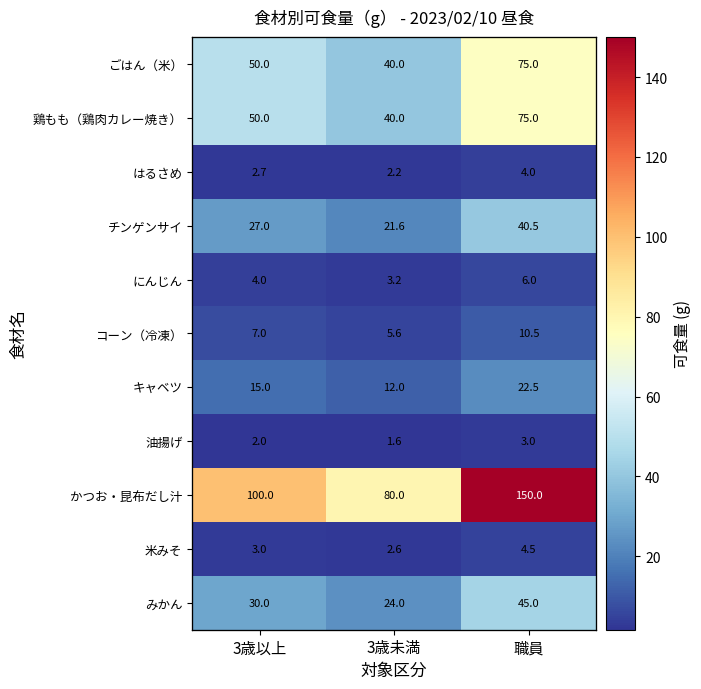

At how many categories does at least one series exceed 147?

1